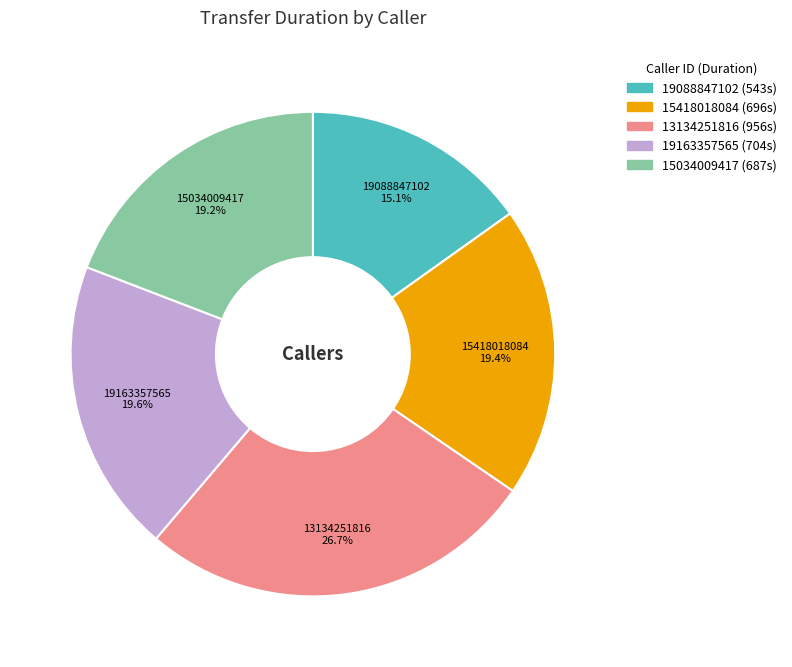

Which slice is the largest?

13134251816